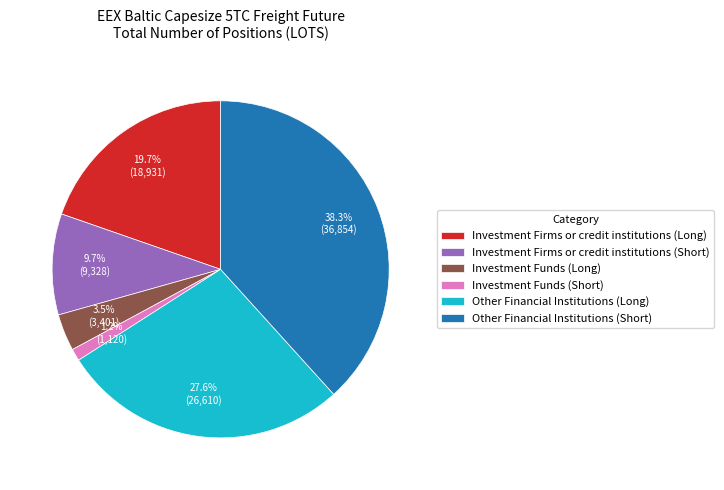

Which has a higher value, Investment Firms or credit institutions (Long) or Other Financial Institutions (Long)?

Other Financial Institutions (Long)